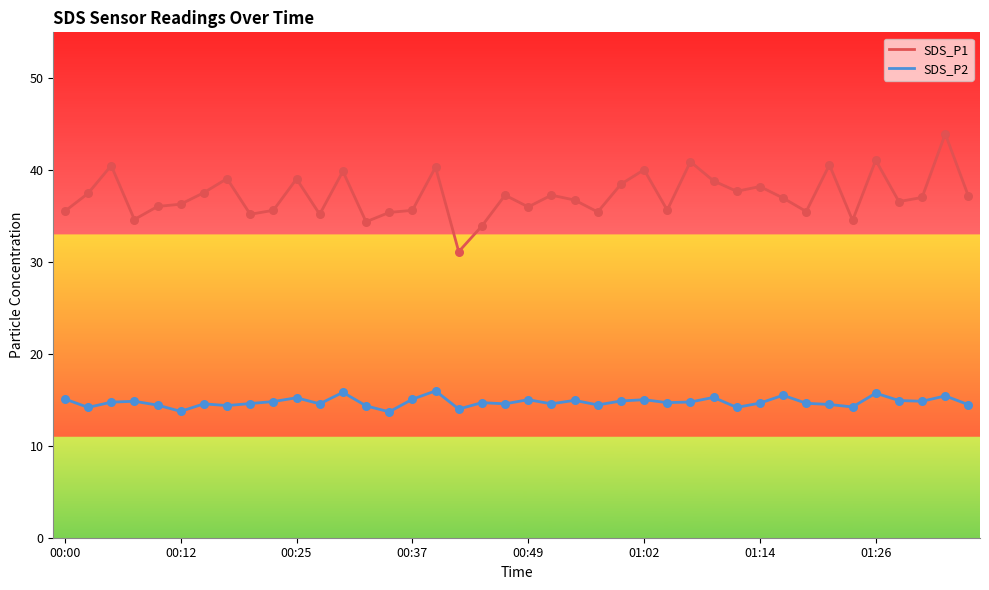

Which series has the widest spread of values?

SDS_P1